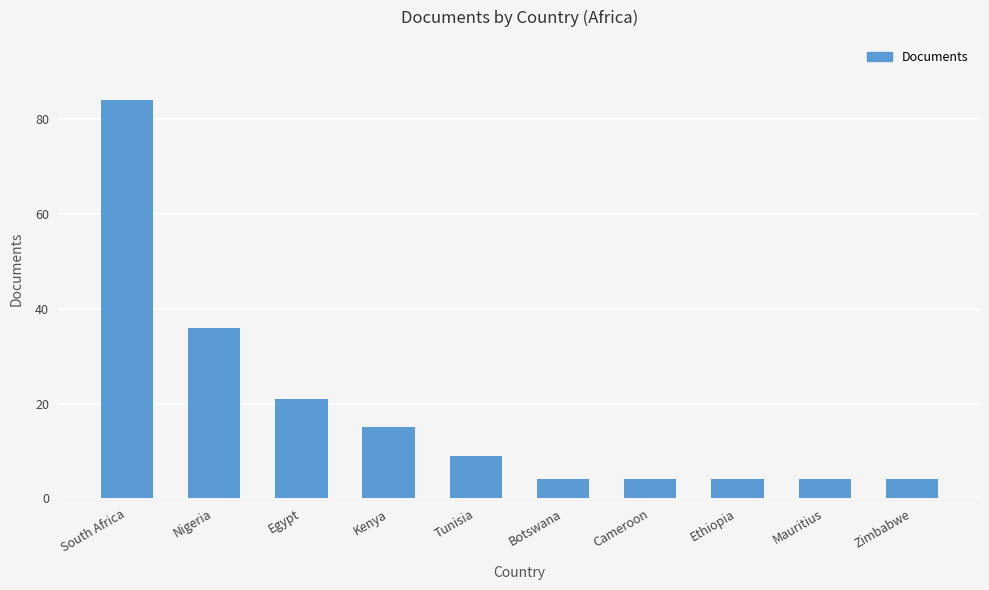

True or false: the data shows 15 at Kenya.

True